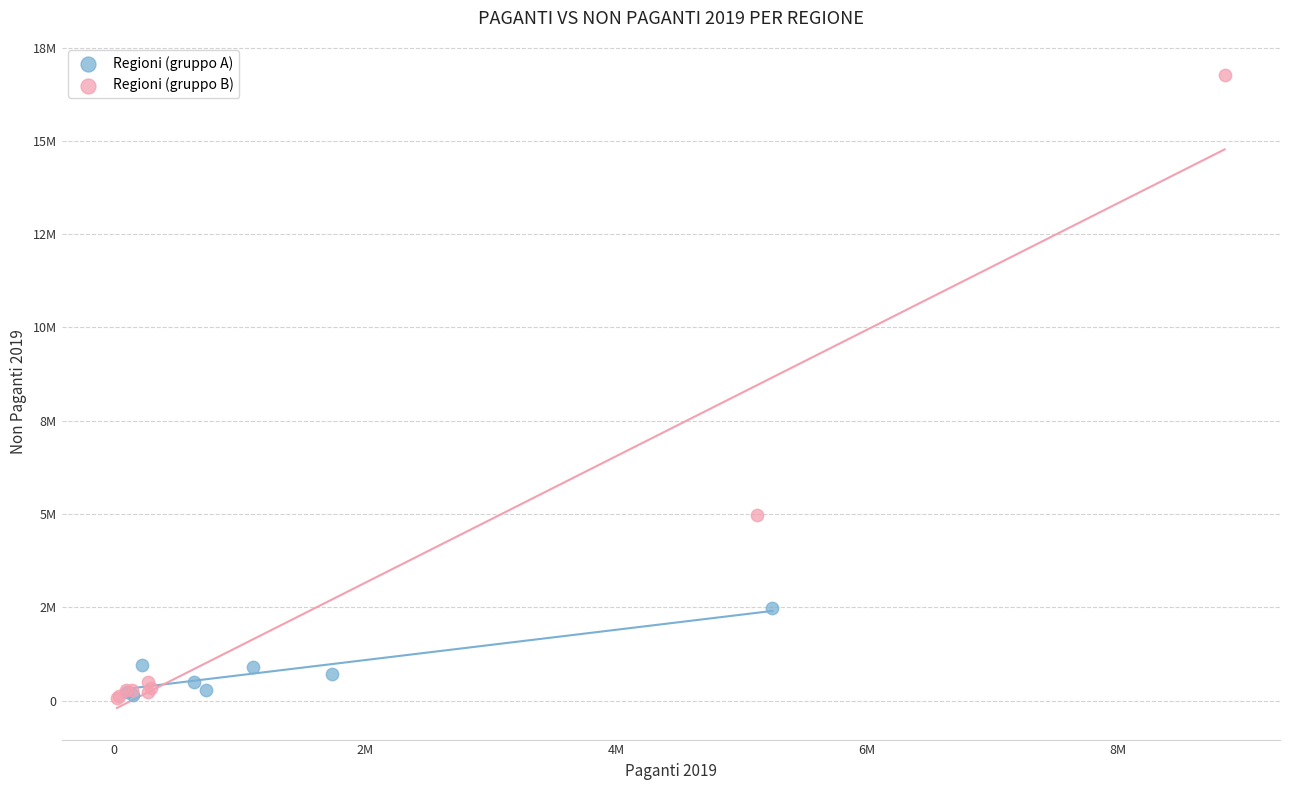

What are all the series names shown in the legend?

Regioni (gruppo A), Regioni (gruppo B)